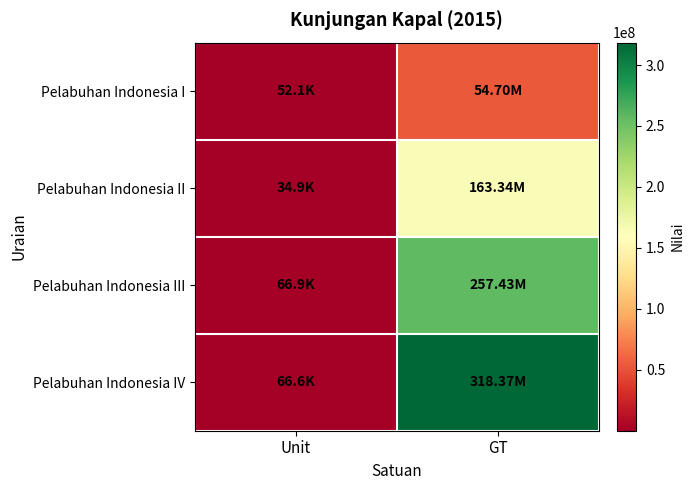

What is the total value across all series at GT?

793838836